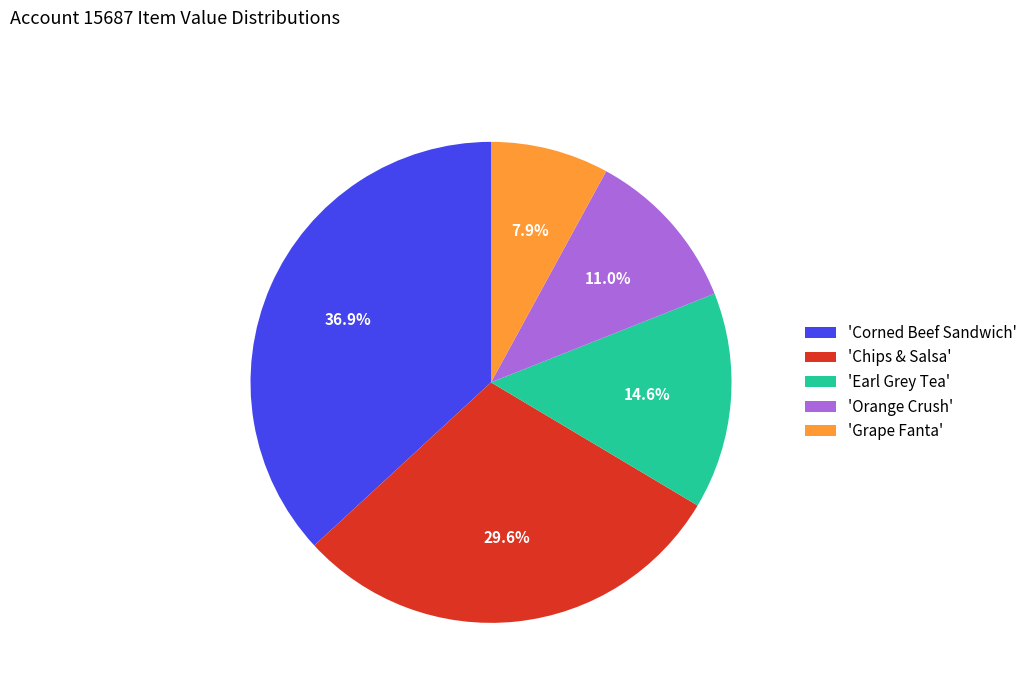

How many segments does this pie chart have?

5